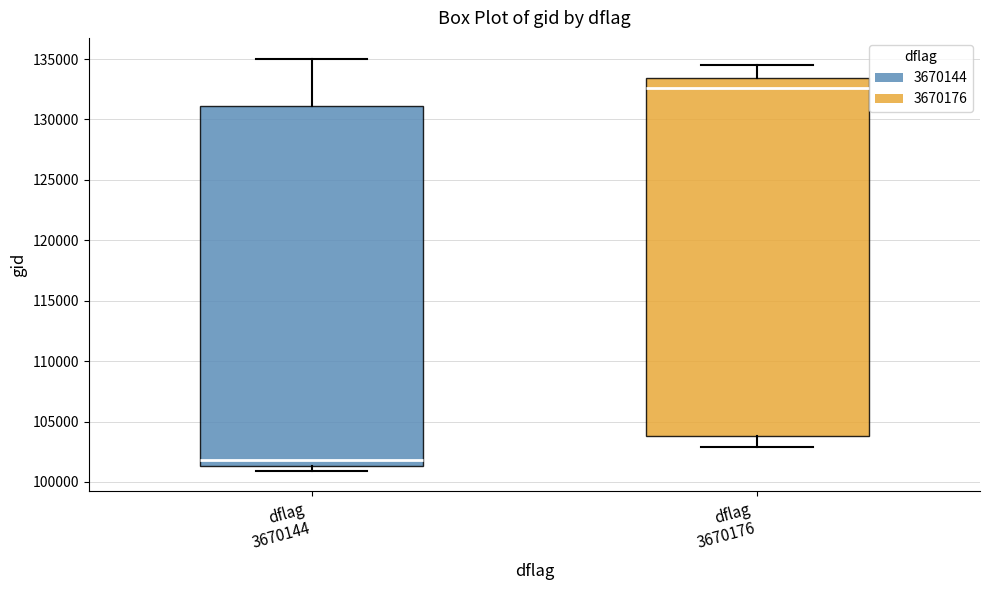

Which box's median line is the highest?

dflag 3670176